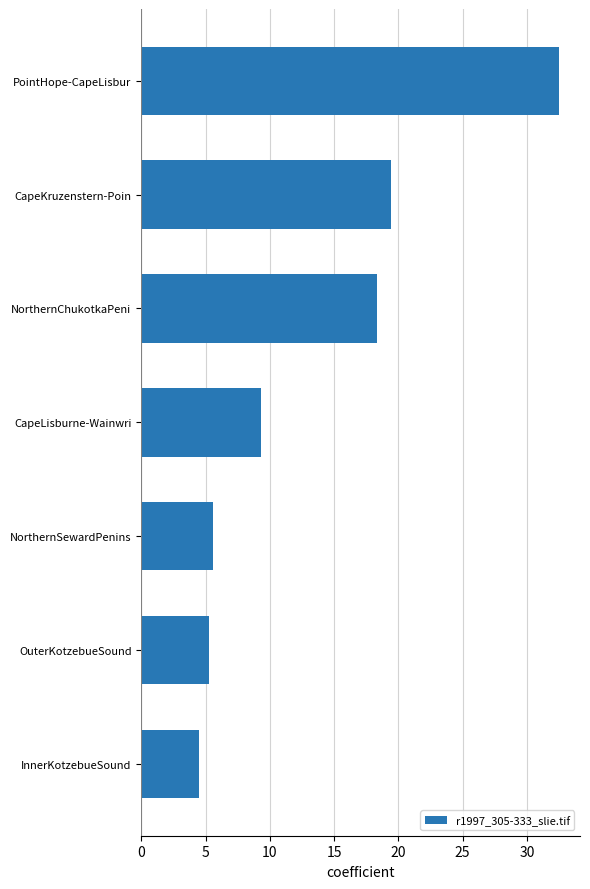

What is the approximate value at NorthernChukotkaPeni?

18.3